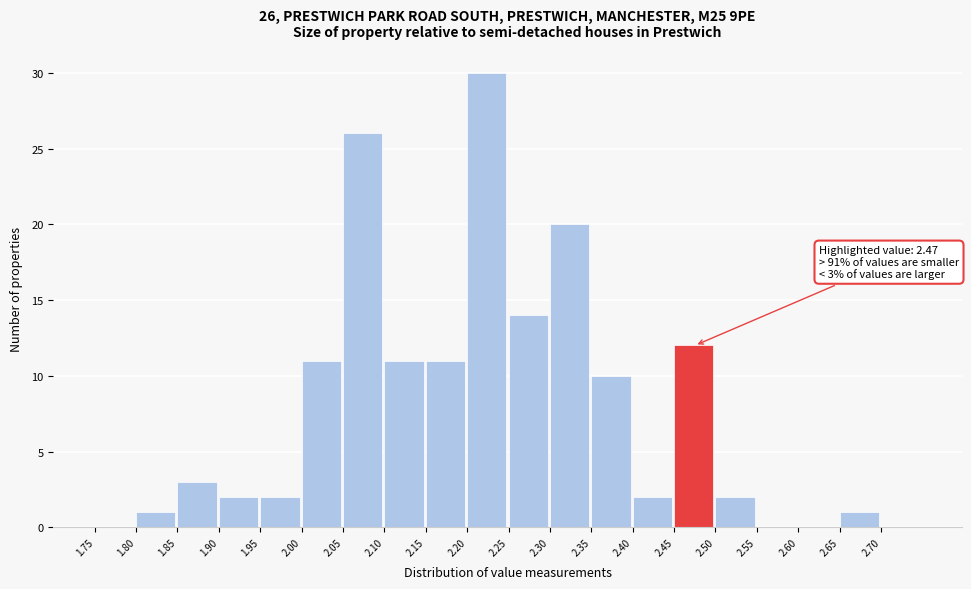

Over which range of the x-axis is the bar tallest?

2.20 to 2.25